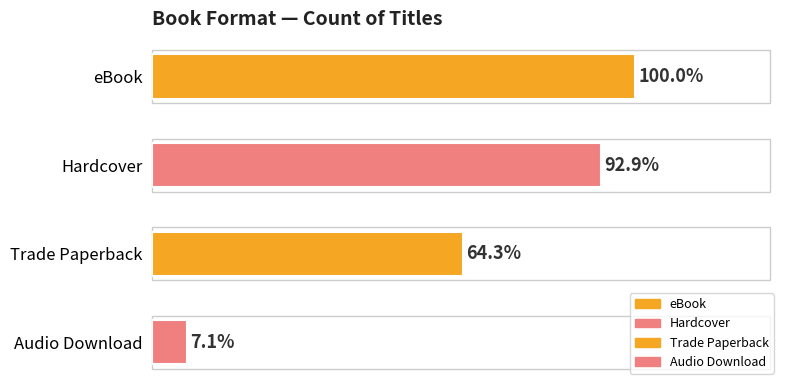

What position from the left is eBook?

1